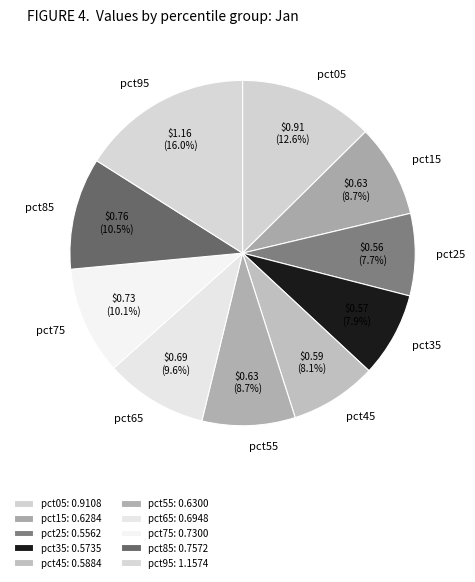

Does pct05 represent more than half of the total?

No